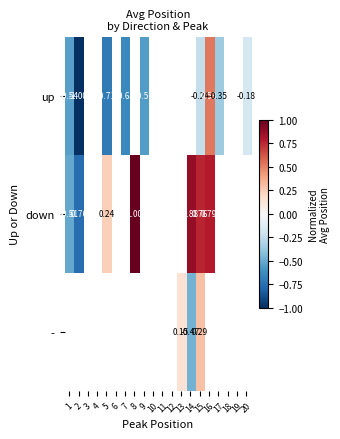

Which label corresponds to the largest value in the chart?

8